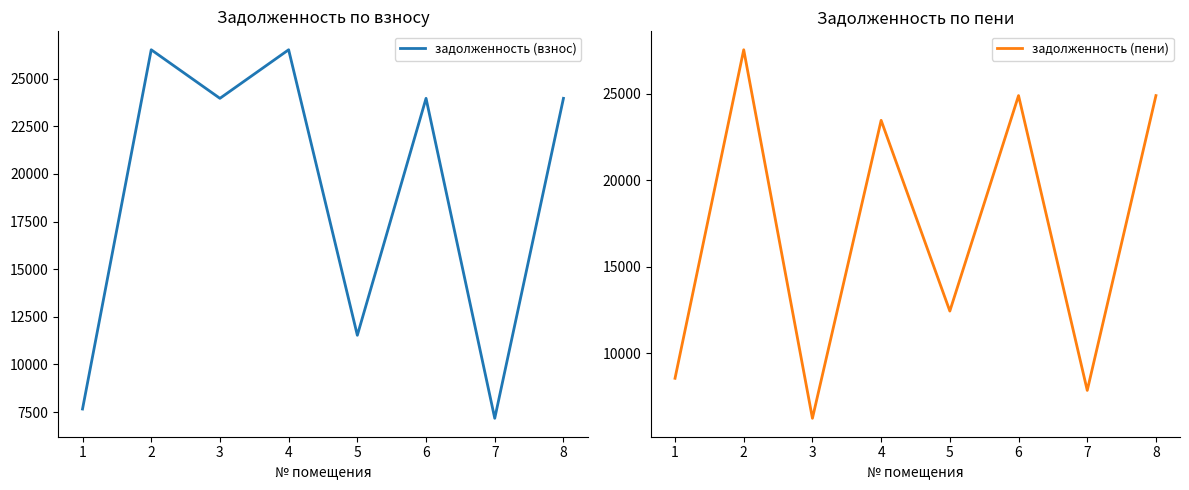

List the series in order of their peak value, lowest first.

задолженность (взнос), задолженность (пени)